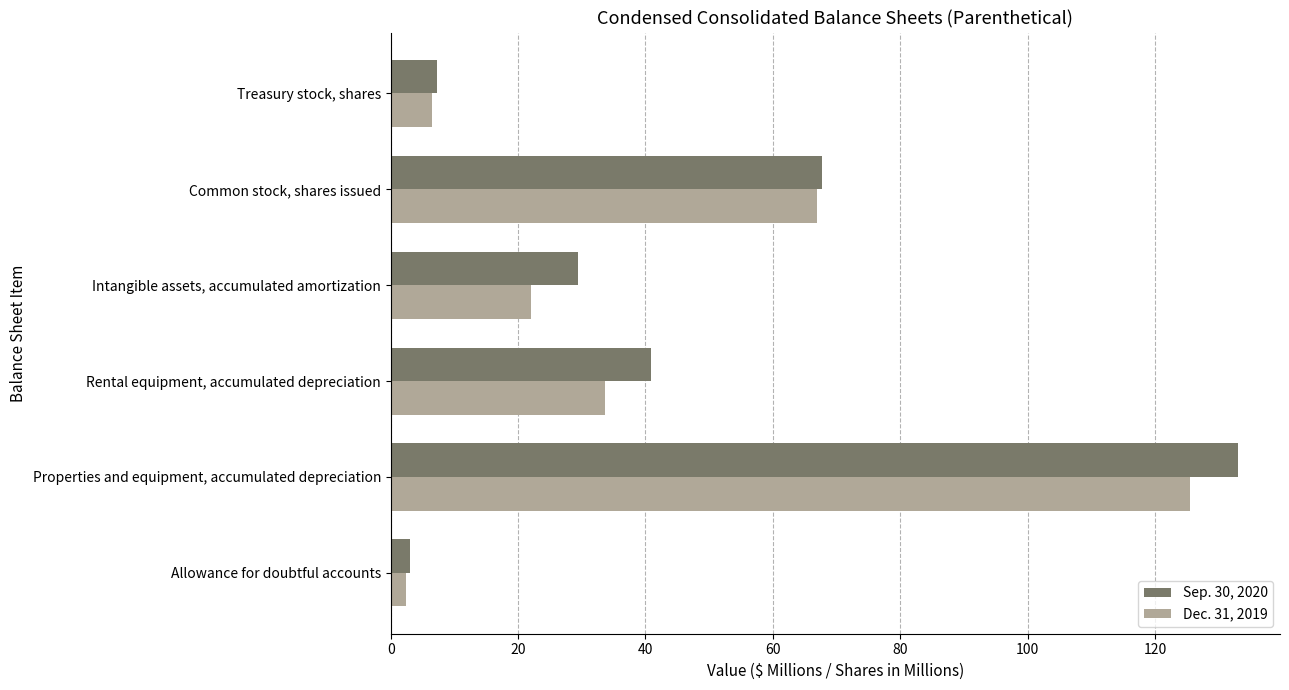

Rank the series by their average value, from highest to lowest.

Sep. 30, 2020, Dec. 31, 2019